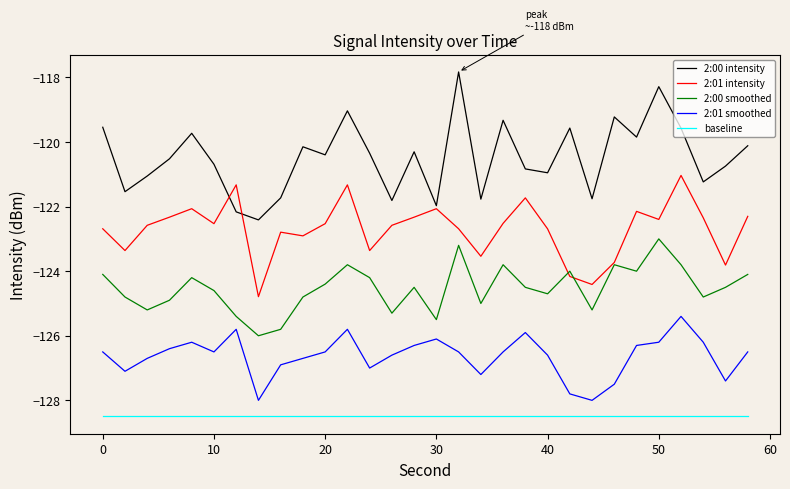

True or false: 2:01 intensity and baseline intersect in this chart.

False